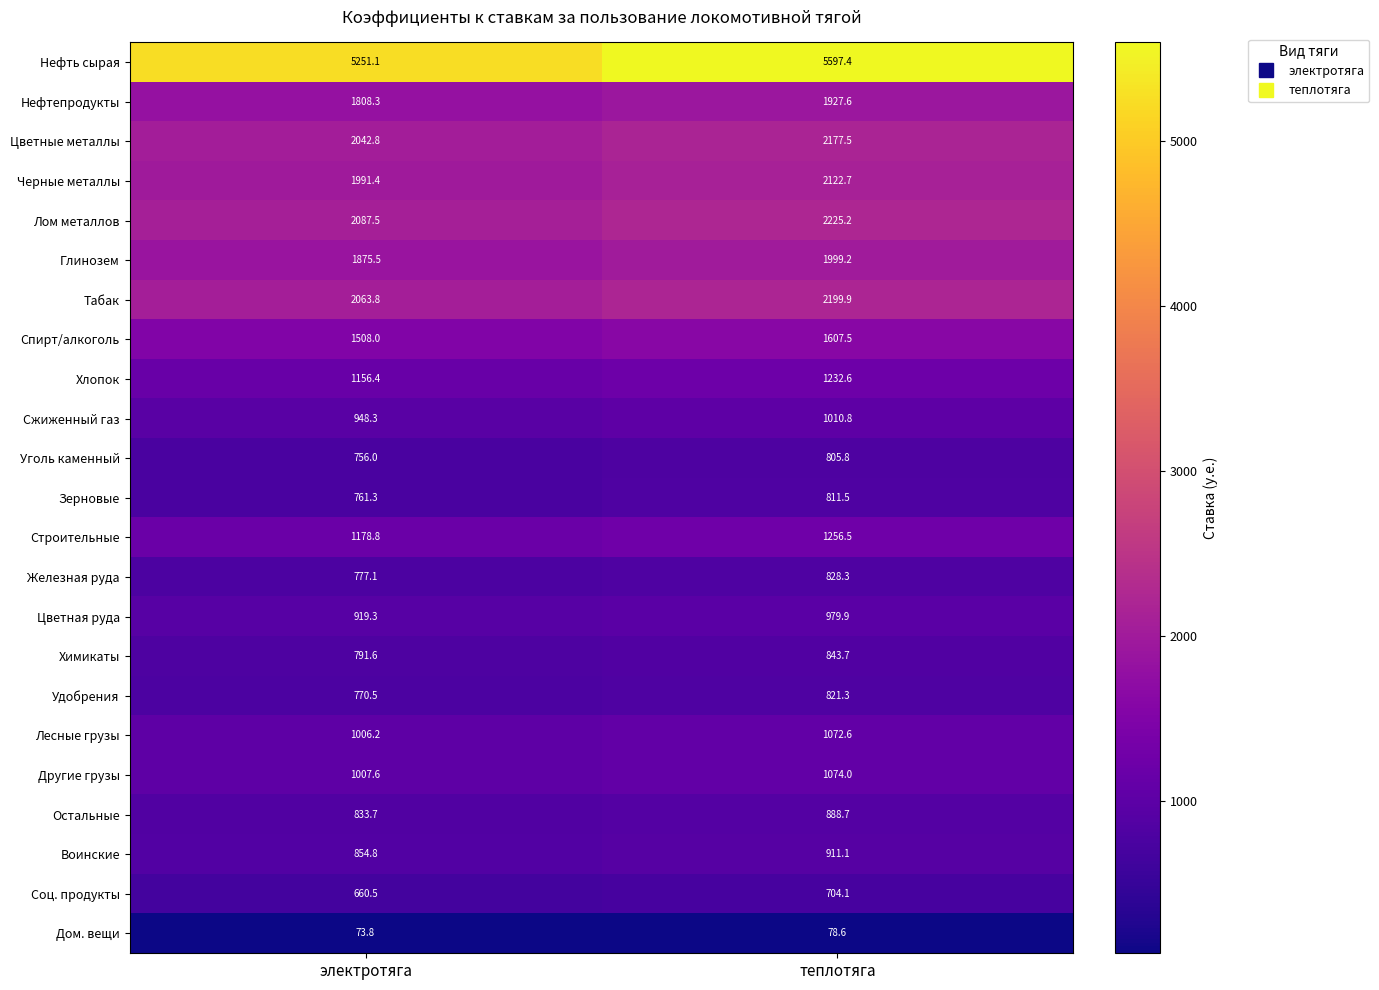

Rank the series by their maximum value, from lowest to highest.

Дом. вещи, Соц. продукты, Уголь каменный, Зерновые, Удобрения, Железная руда, Химикаты, Остальные, Воинские, Цветная руда, Сжиженный газ, Лесные грузы, Другие грузы, Хлопок, Строительные, Спирт/алкоголь, Нефтепродукты, Глинозем, Черные металлы, Цветные металлы, Табак, Лом металлов, Нефть сырая